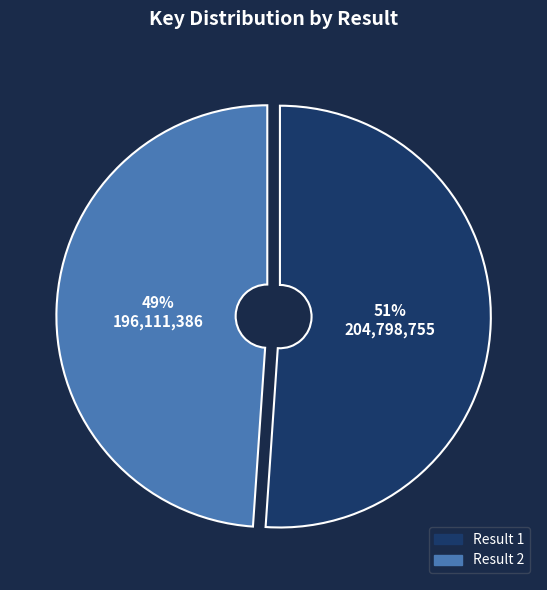

What is the ratio of the value at Result 2 to the value at Result 1?

1.0